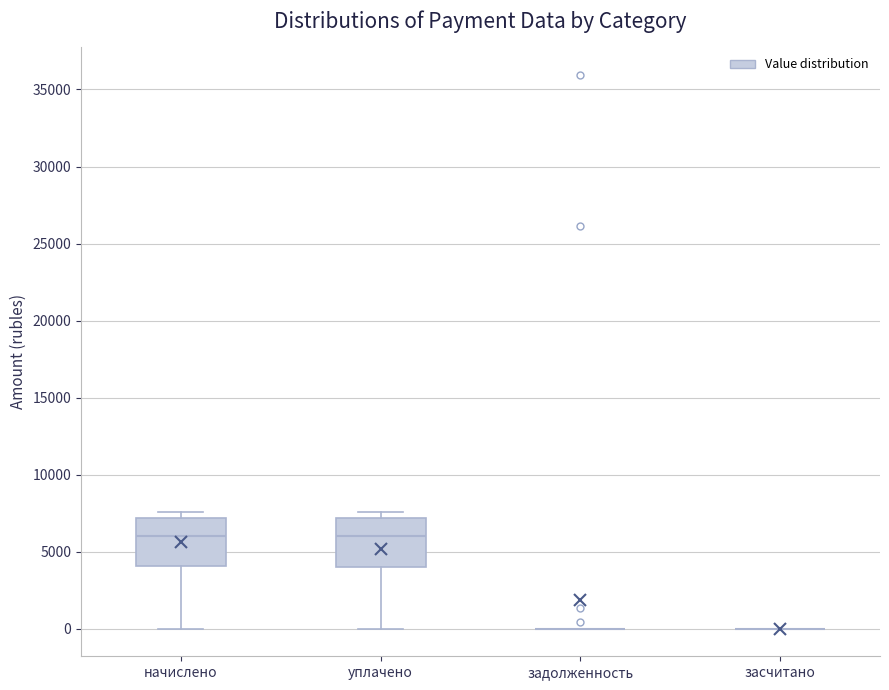

Where is the lower edge of the box for начислено on the y-axis? The values are not printed on the chart, so give them approximately, as read against the axis.

4000